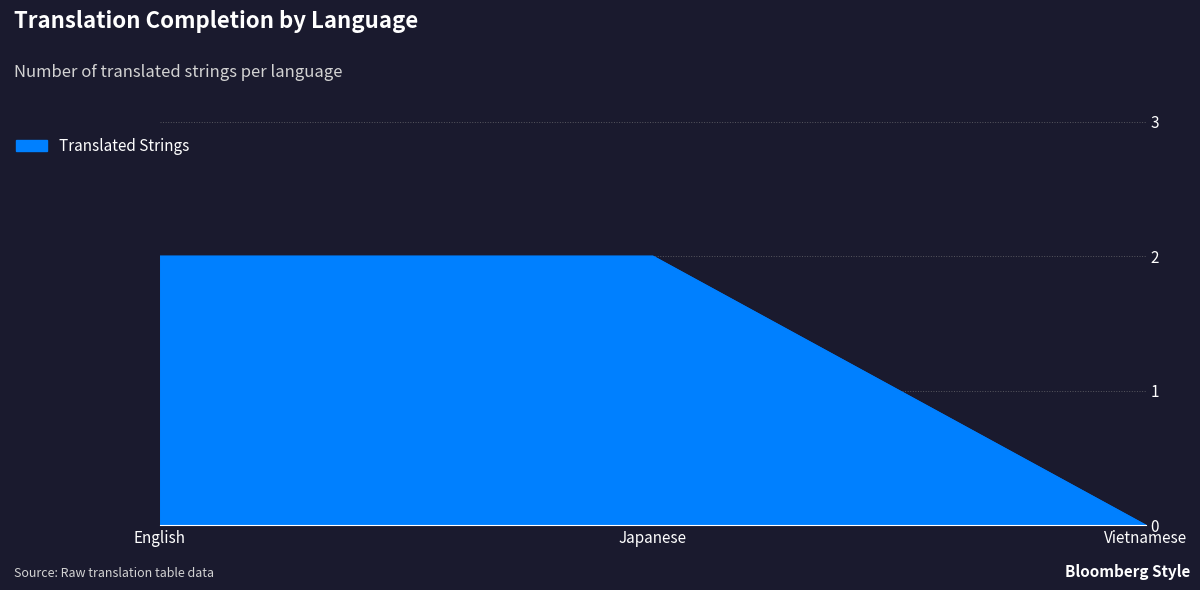

Which category has the lowest value across all series?

Vietnamese